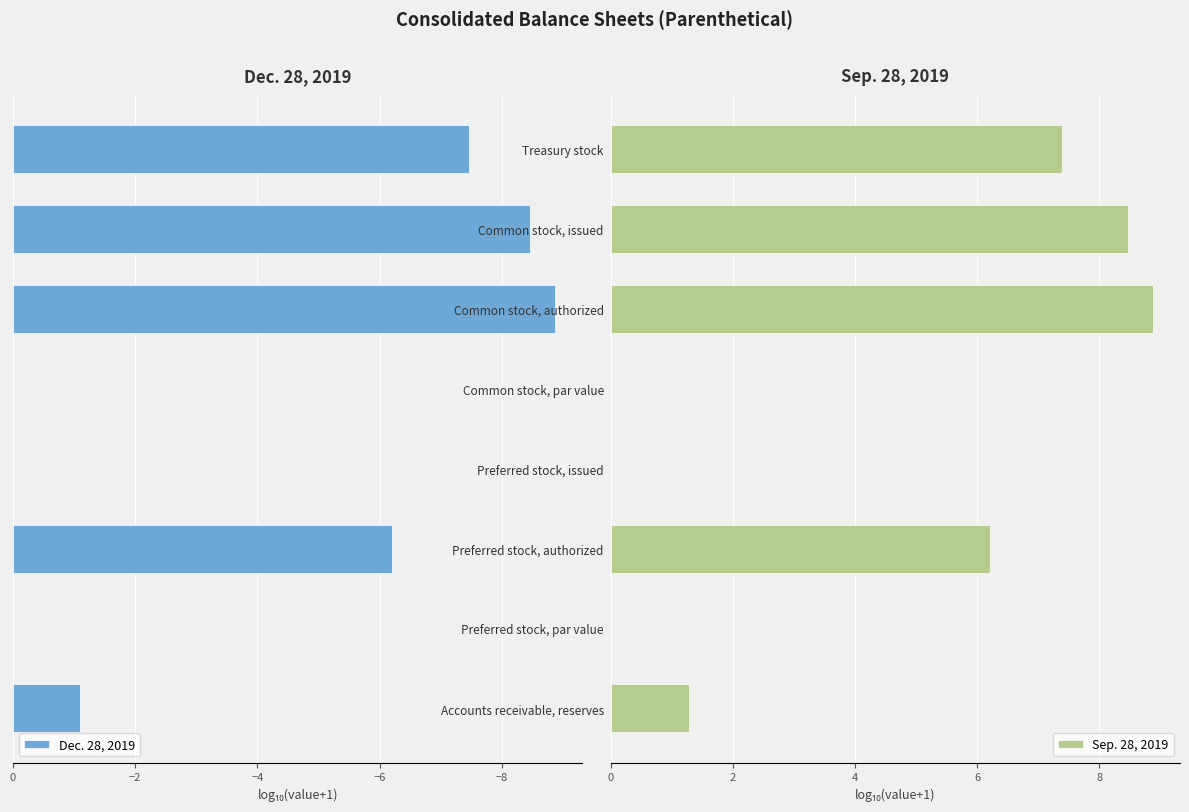

How many bars are there in total?

16